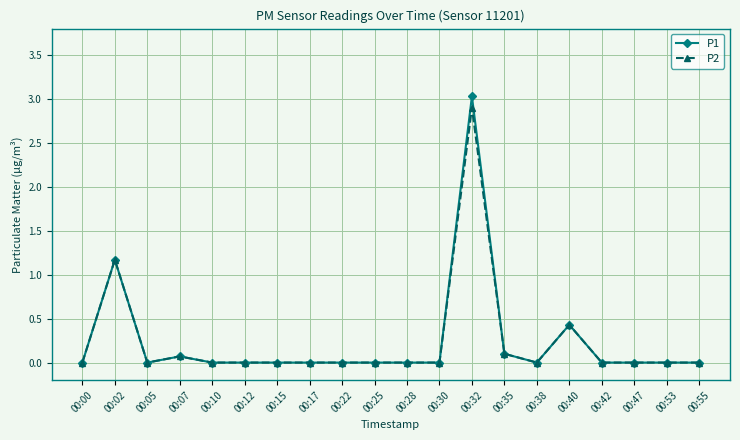

What is the value of the P2 point at the 2nd from the left?

1.2